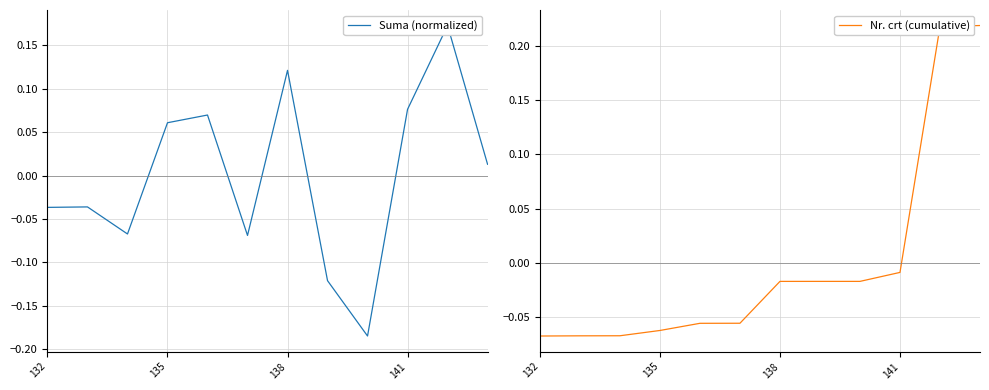

Where is Nr. crt (cumulative) nearest to the value 0?

141